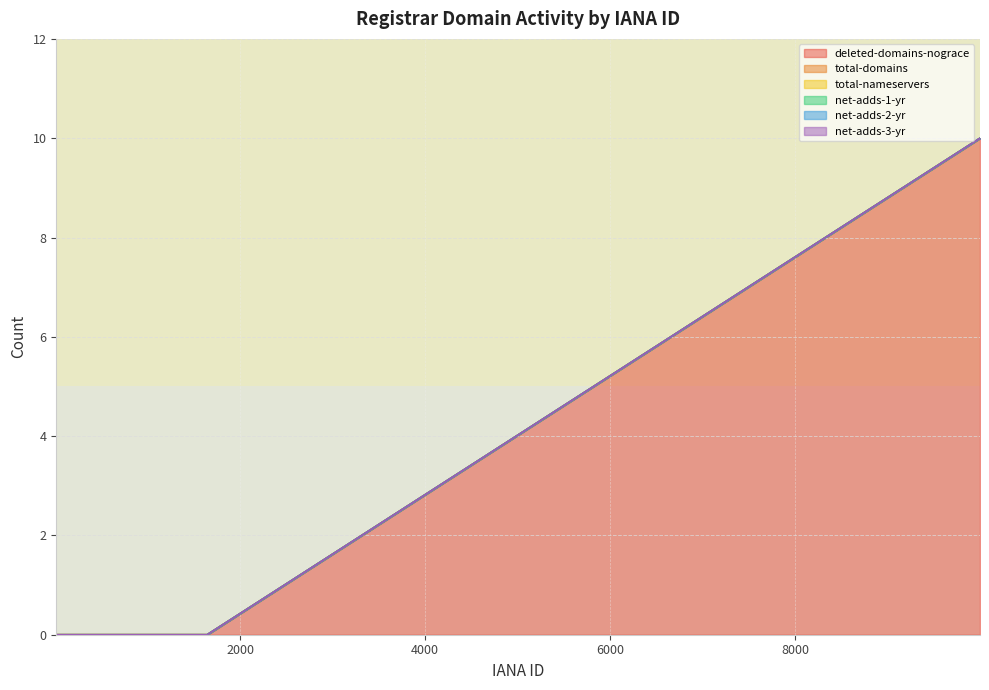

What is the label of the 2nd point from the right?

1464